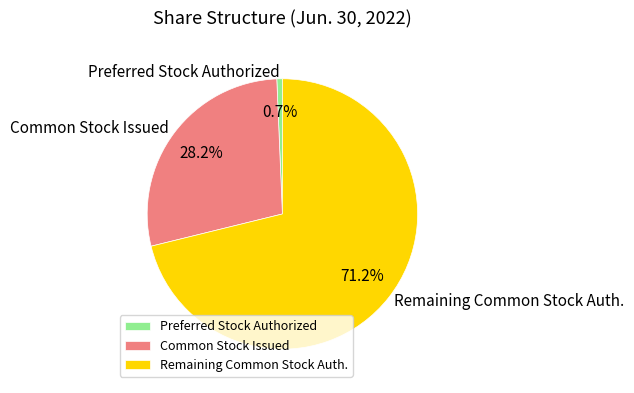

How much of the chart is everything except Preferred Stock Authorized?

99.3%